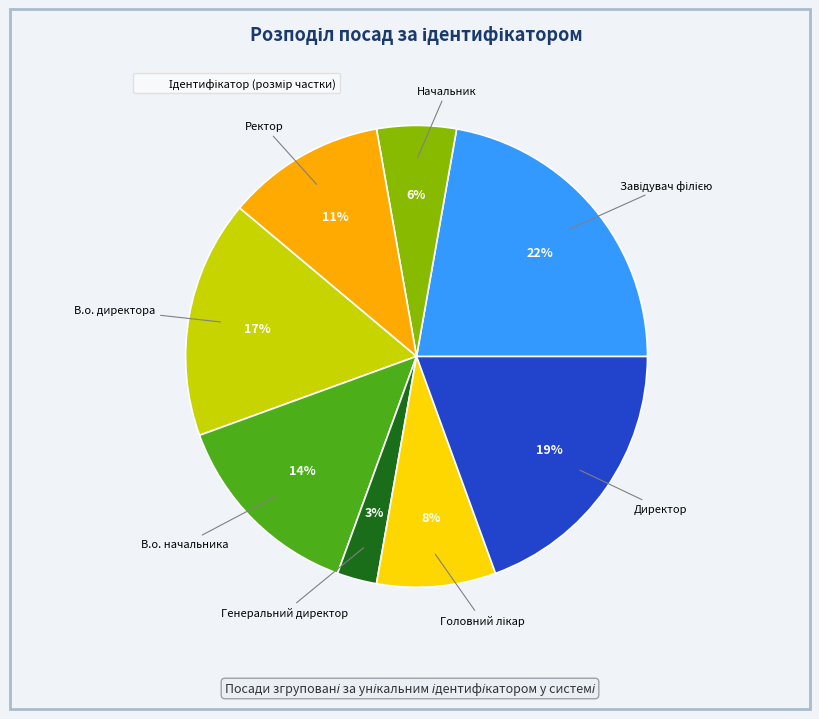

Does any single category account for the majority?

No